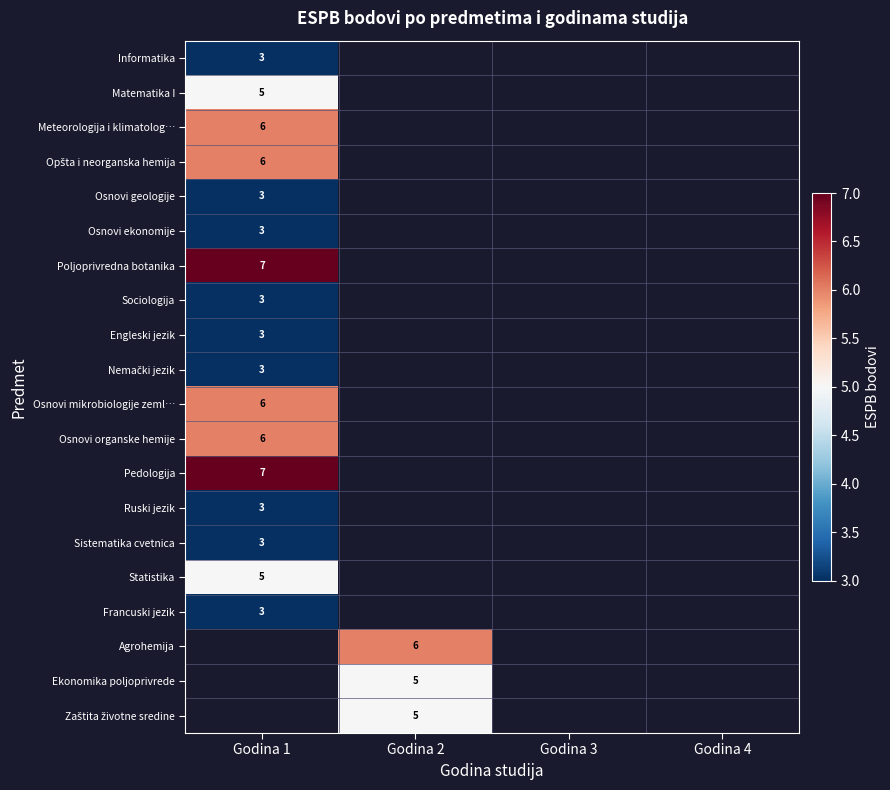

The Francuski jezik series shows 4 at Godina 1. True or false?

False